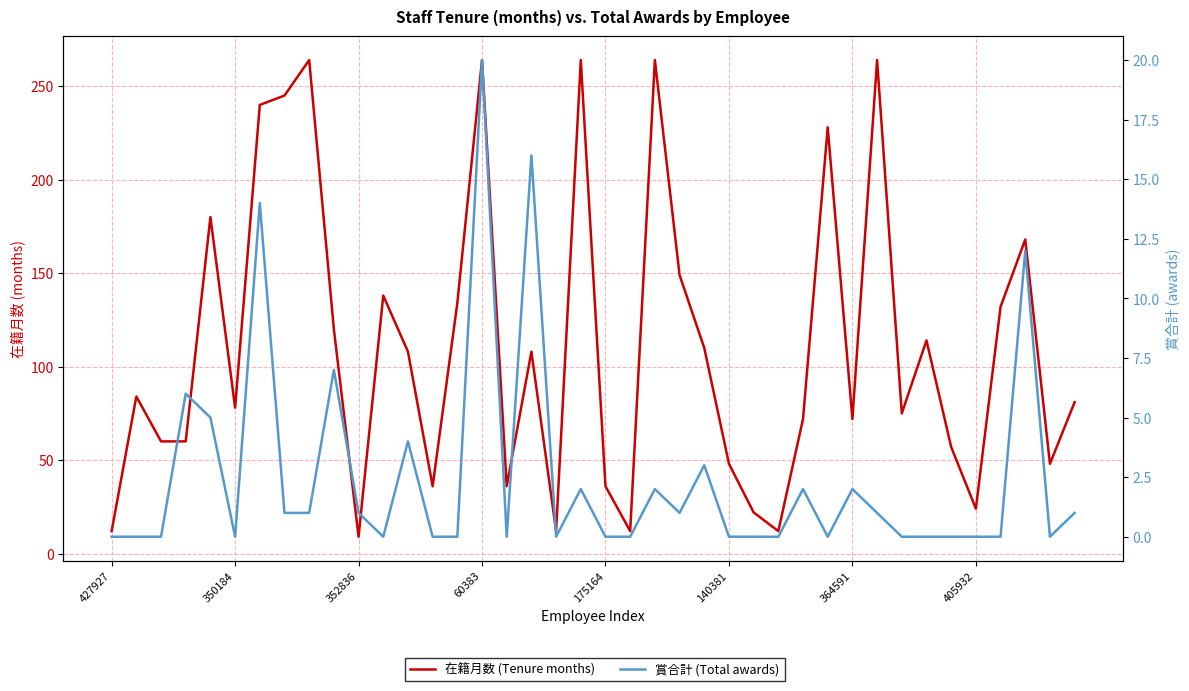

Which category has the lowest value across all series?

427927